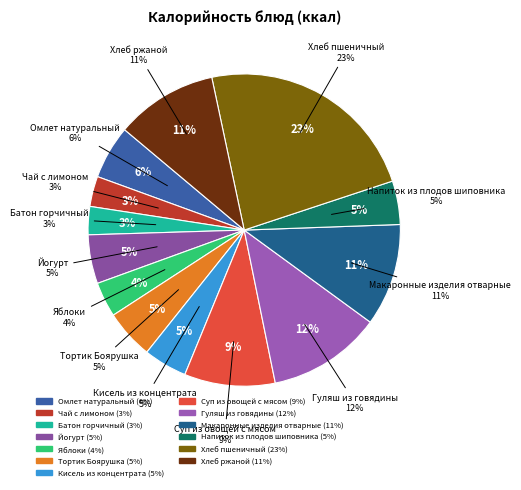

Count the number of slices in the pie.

13